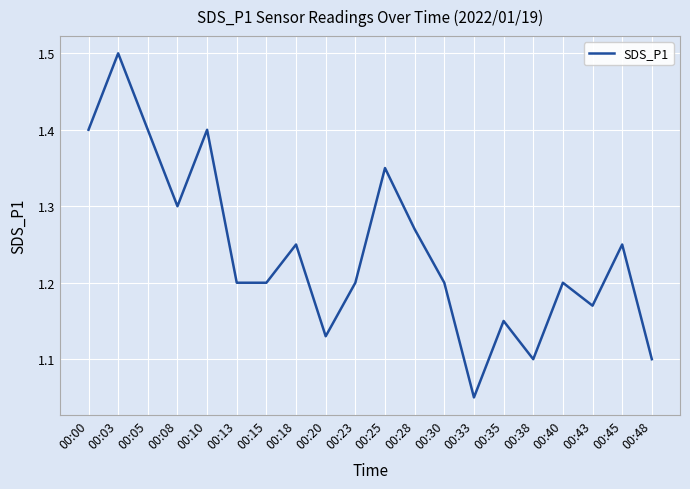

Which label corresponds to the smallest value in the chart?

00:33